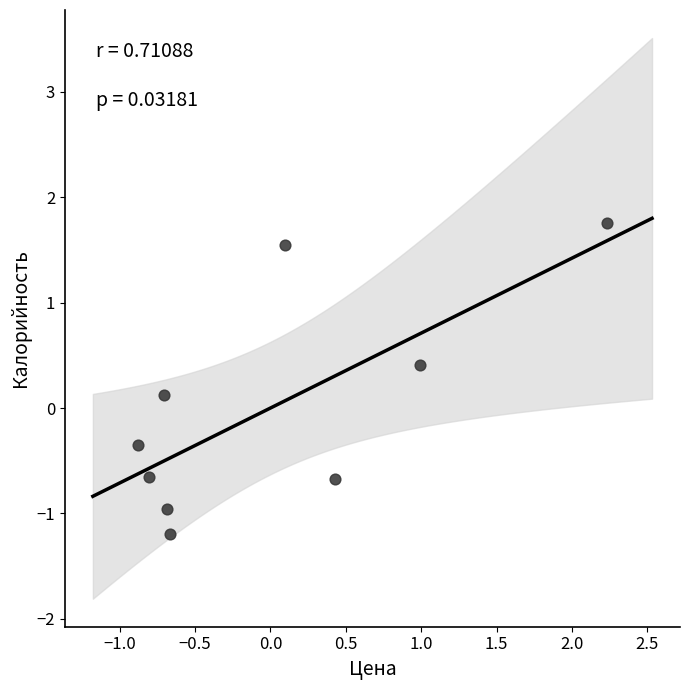

What is the range of X values (max minus min)?

3.1